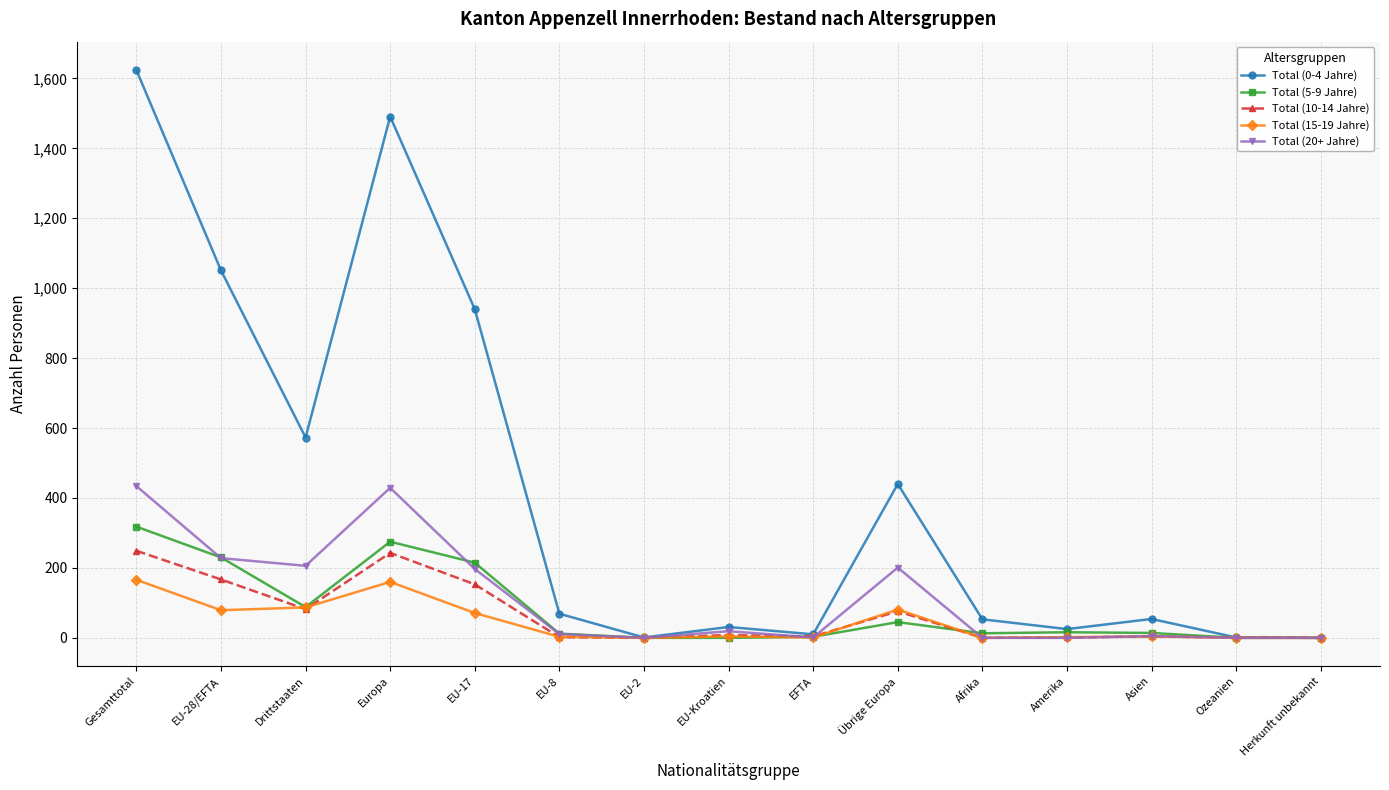

Which category has the highest value across all series?

Gesamttotal